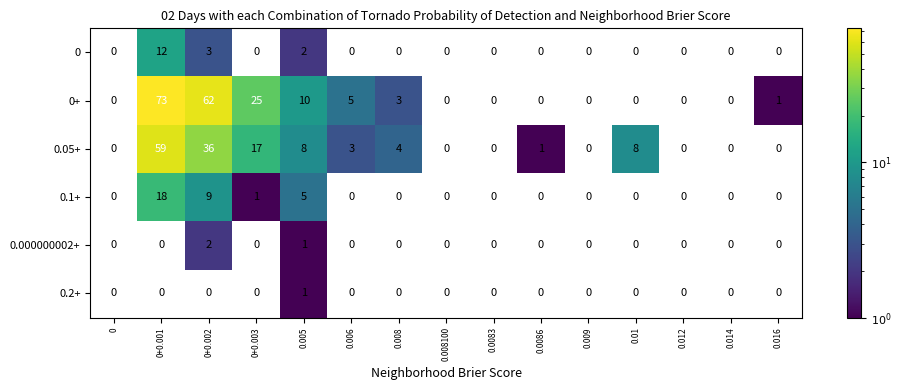

Which series has the largest total across all categories?

0+